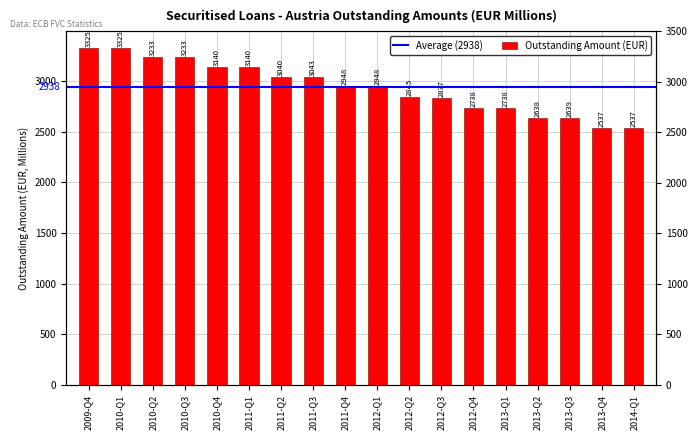

What is the label of the 15th bar from the right?

2010-Q3